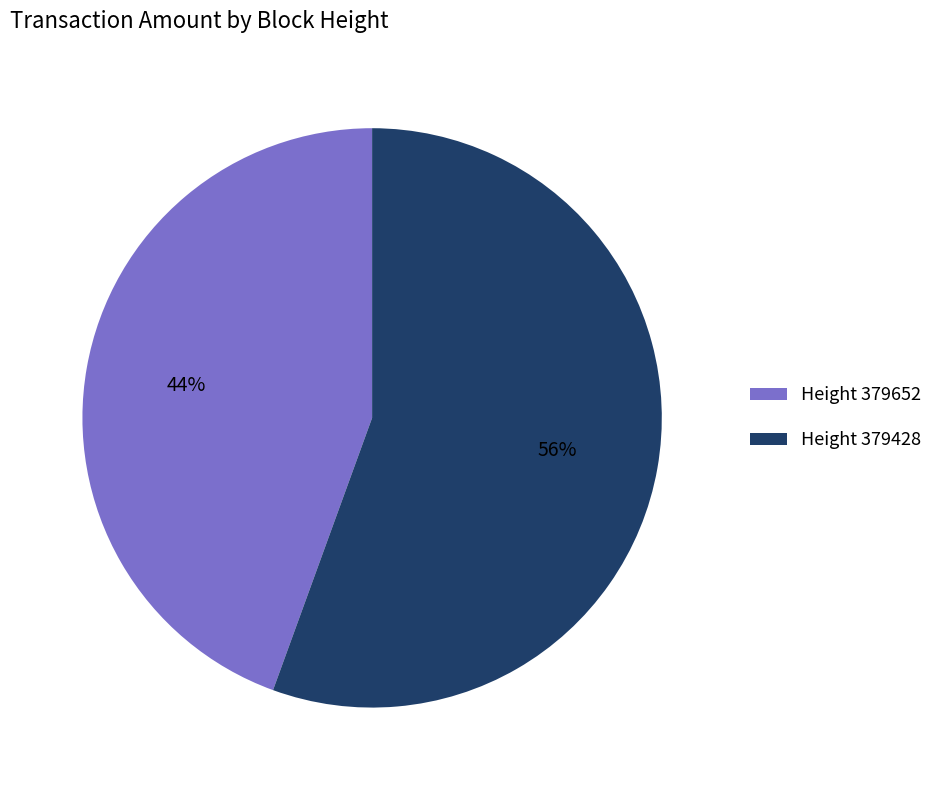

Is it true that Height 379428 is 56% of the pie?

True